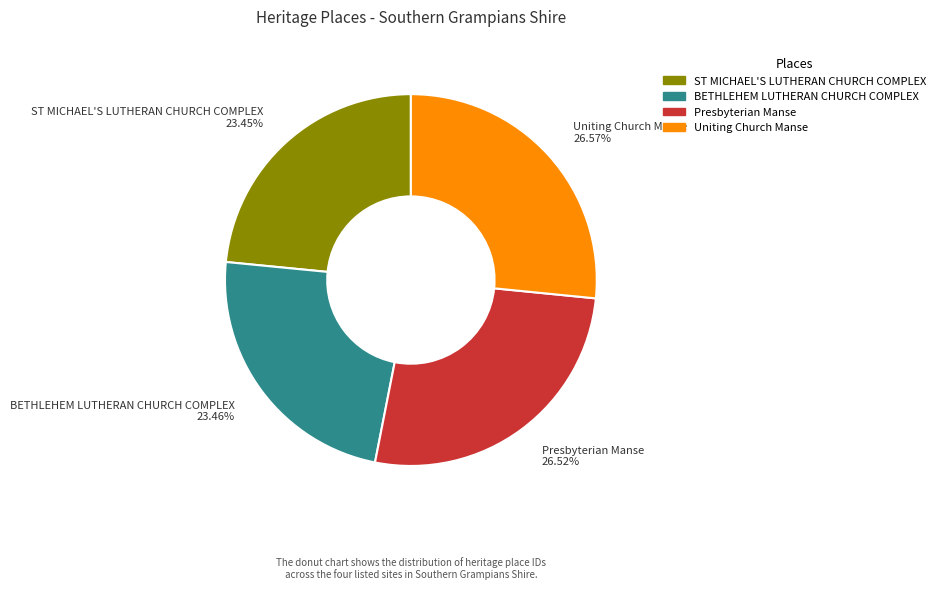

To the nearest percent, what portion does BETHLEHEM LUTHERAN CHURCH COMPLEX represent?

23%